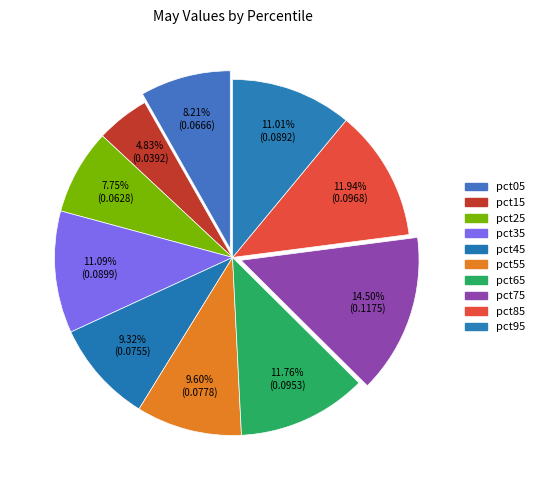

Rank the categories by value from highest to lowest.

pct75, pct85, pct65, pct35, pct95, pct55, pct45, pct05, pct25, pct15